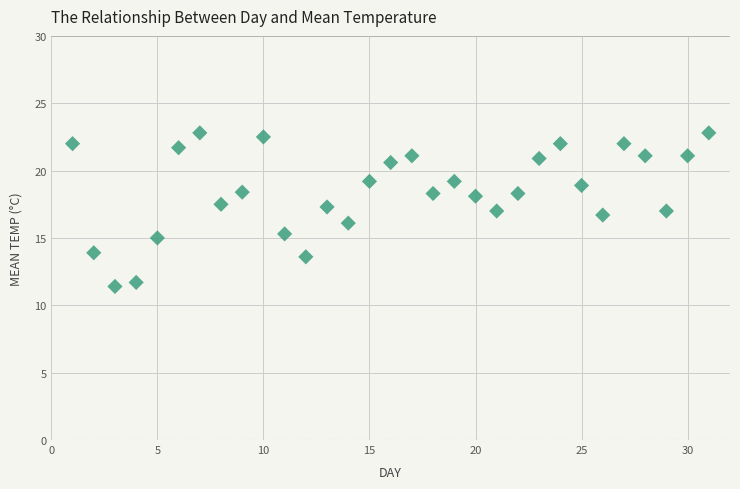

What is the range of Y values (max minus min)?

11.4